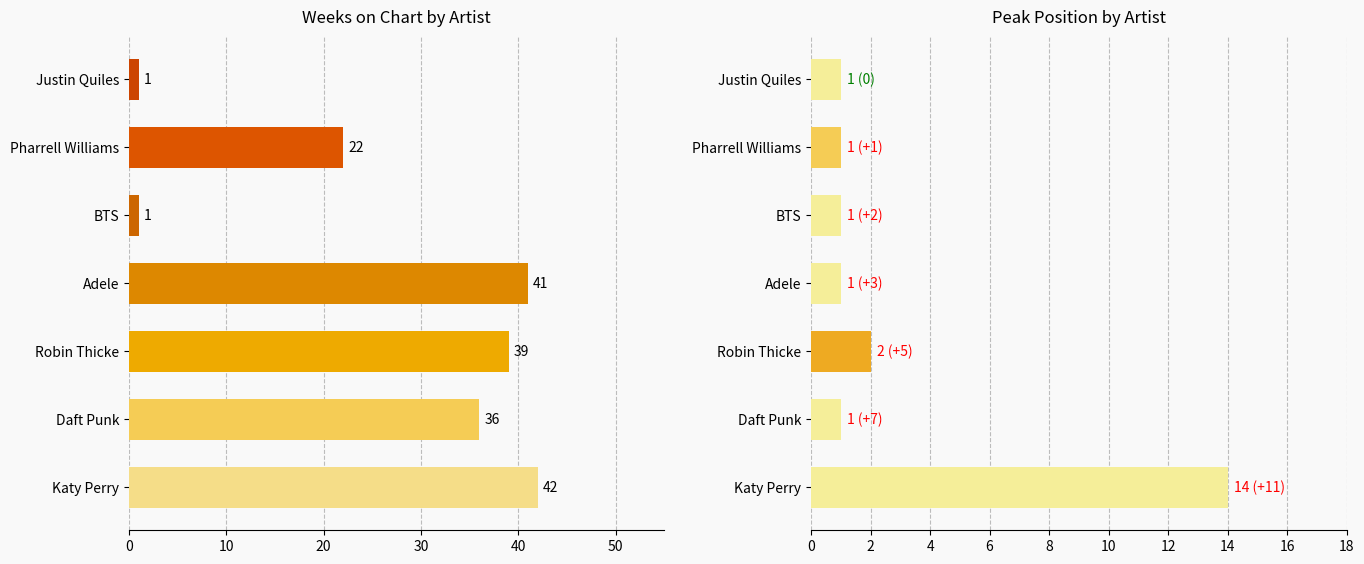

Which has a higher value, Pharrell Williams or Robin Thicke?

Robin Thicke